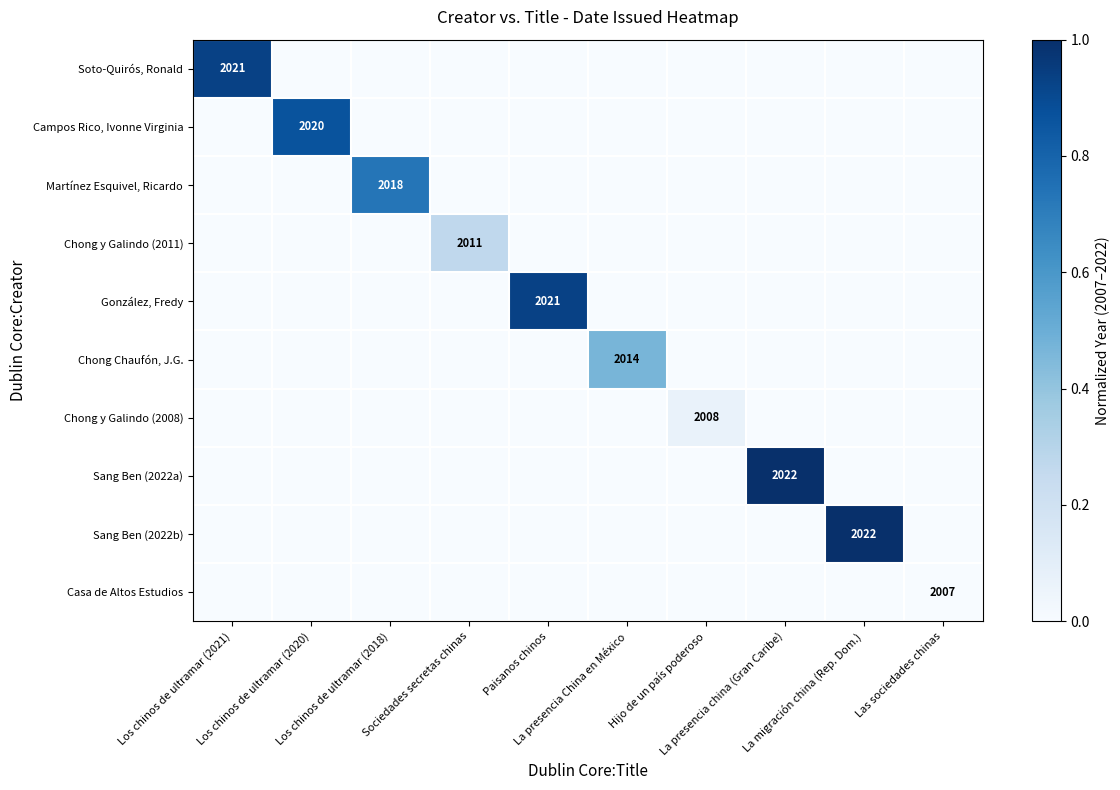

At how many categories does at least one series exceed 0?

9